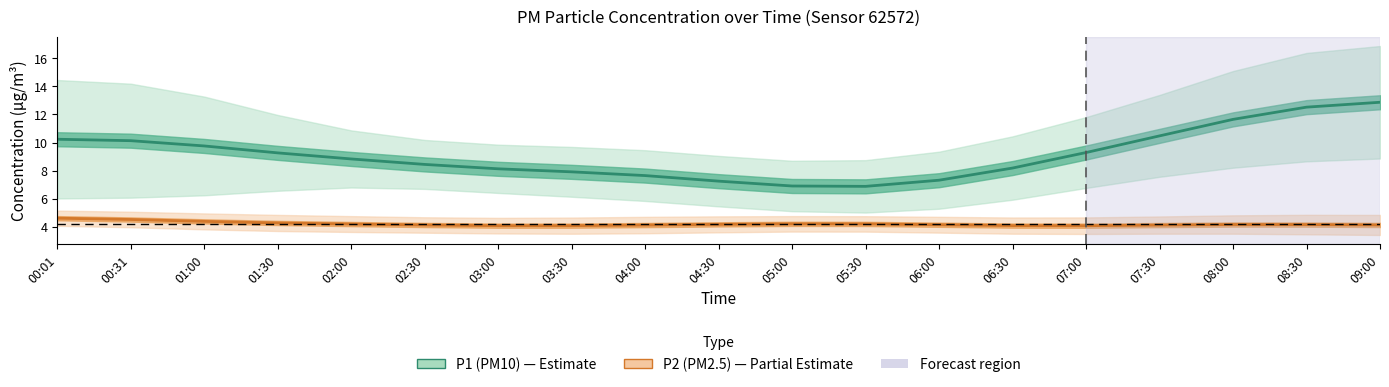

What is the average value of the P1 (PM10) series?

9.1